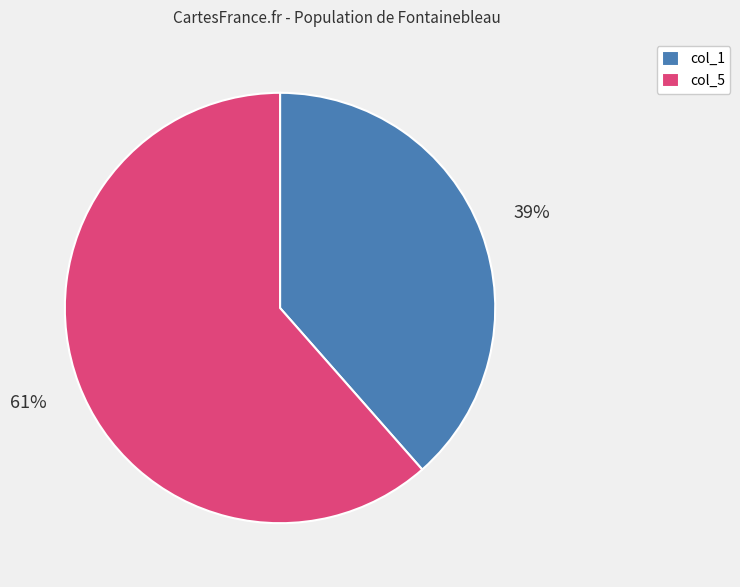

To the nearest percent, what is the average slice percentage?

50%